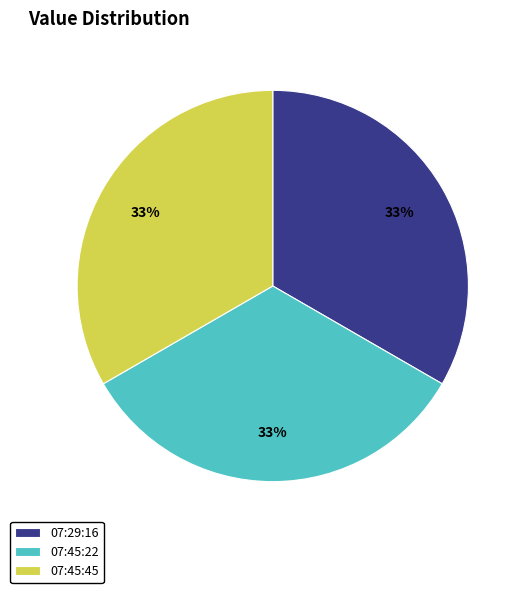

To the nearest percent, what is the average slice percentage?

33%